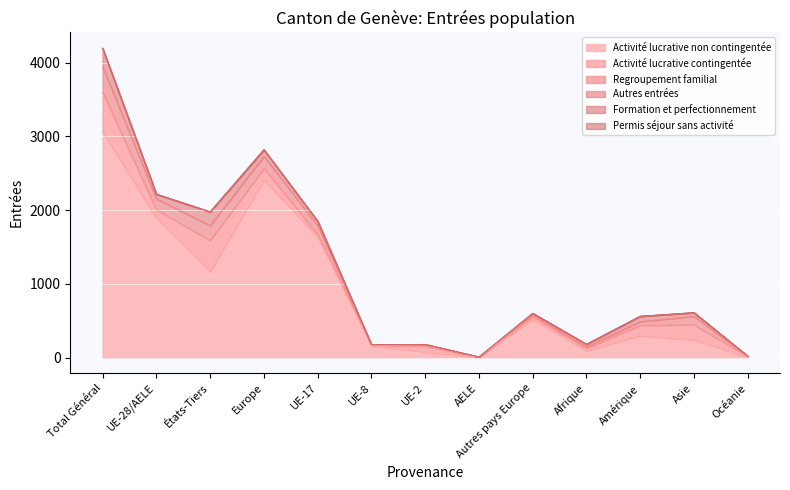

What are all the series names shown in the legend?

Activité lucrative non contingentée, Activité lucrative contingentée, Regroupement familial, Autres entrées, Formation et perfectionnement, Permis séjour sans activité